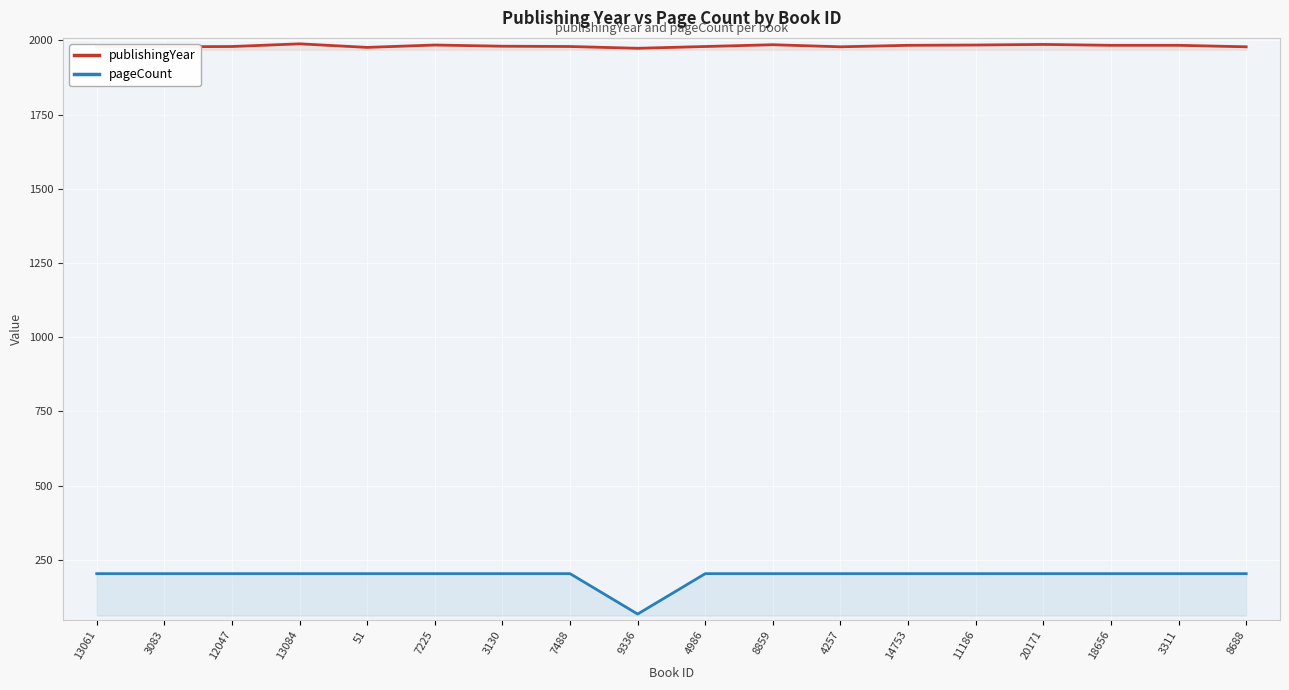

Is the value of pageCount at 7225 greater than the value of publishingYear at 3083?

No